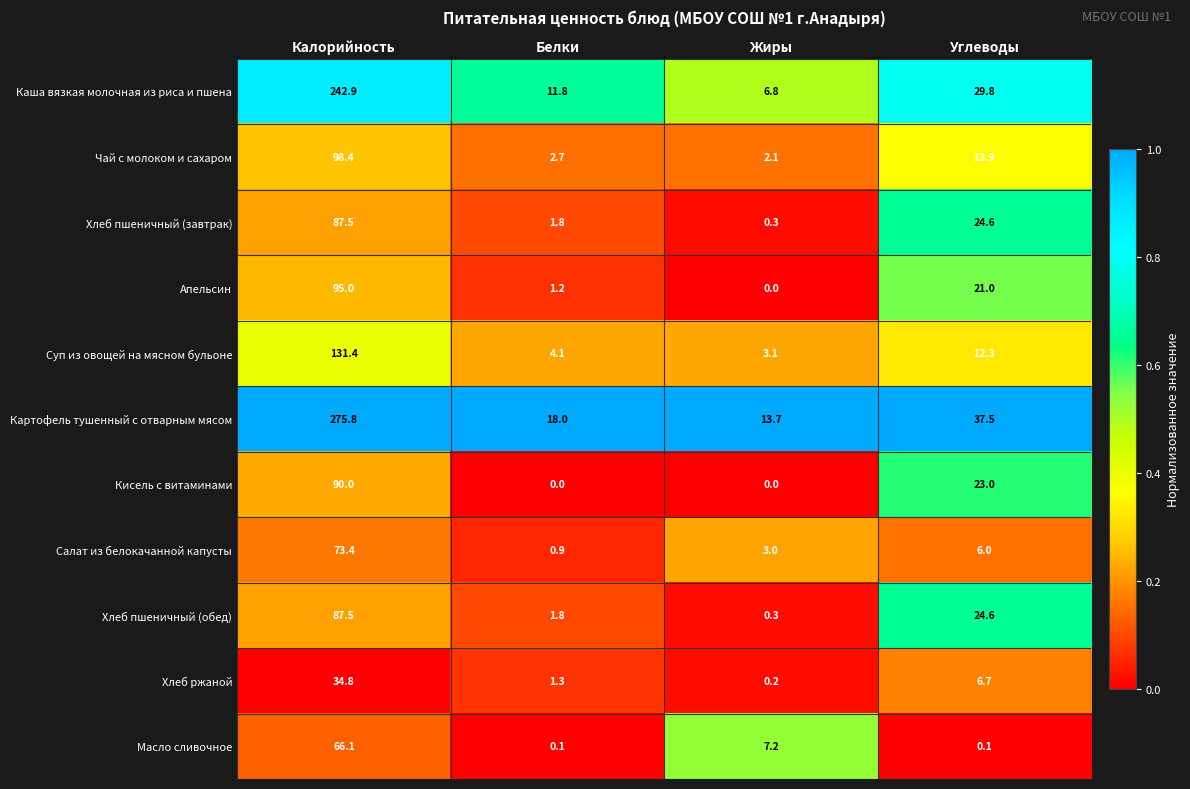

The Картофель тушенный с отварным мясом series shows 18.0 at Белки. True or false?

True